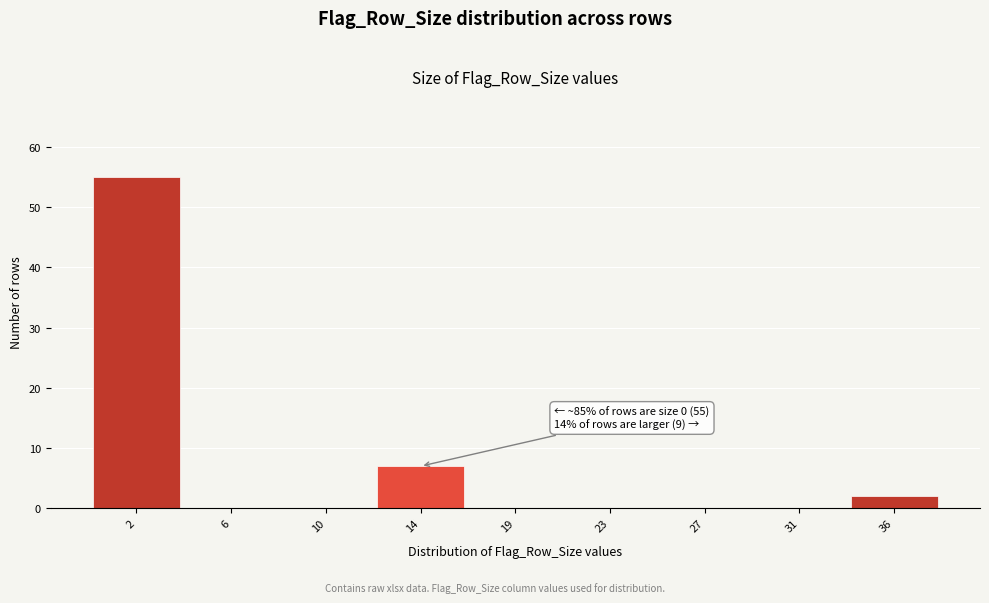

Reading right to left, list all the values displayed in this chart.

36=2	31=0	27=0	23=0	19=0	14=7	10=0	6=0	2=55